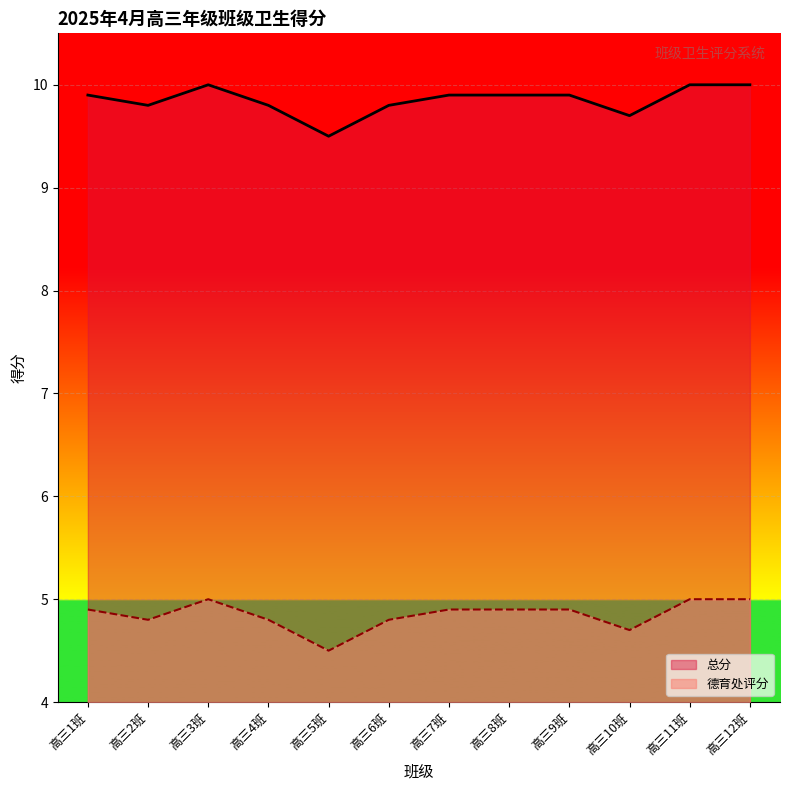

Reading left to right, list all the values displayed in this chart.

德育处评分: 高三1班=4.9	高三2班=4.8	高三3班=5.0	高三4班=4.8	高三5班=4.5	高三6班=4.8	高三7班=4.9	高三8班=4.9	高三9班=4.9	高三10班=4.7	高三11班=5.0	高三12班=5.0
总分: 高三1班=9.9	高三2班=9.8	高三3班=10.0	高三4班=9.8	高三5班=9.5	高三6班=9.8	高三7班=9.9	高三8班=9.9	高三9班=9.9	高三10班=9.7	高三11班=10.0	高三12班=10.0